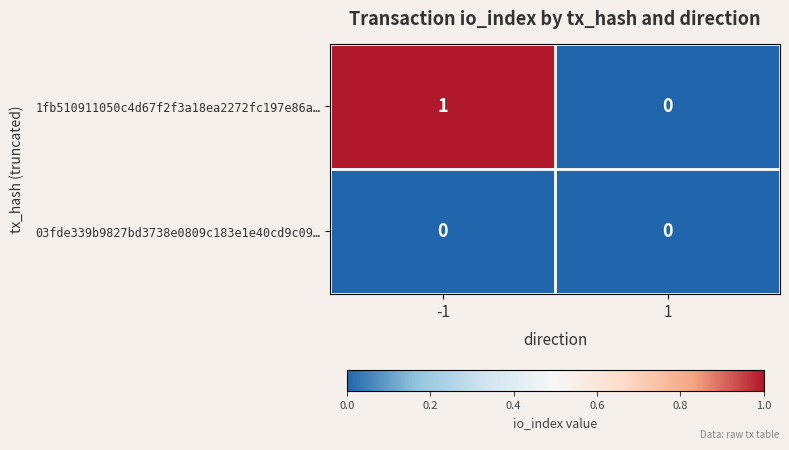

Rank the series by their maximum value, from lowest to highest.

03fde339b9827bd3738e0809c183e1e40cd9c09…, 1fb510911050c4d67f2f3a18ea2272fc197e86a…